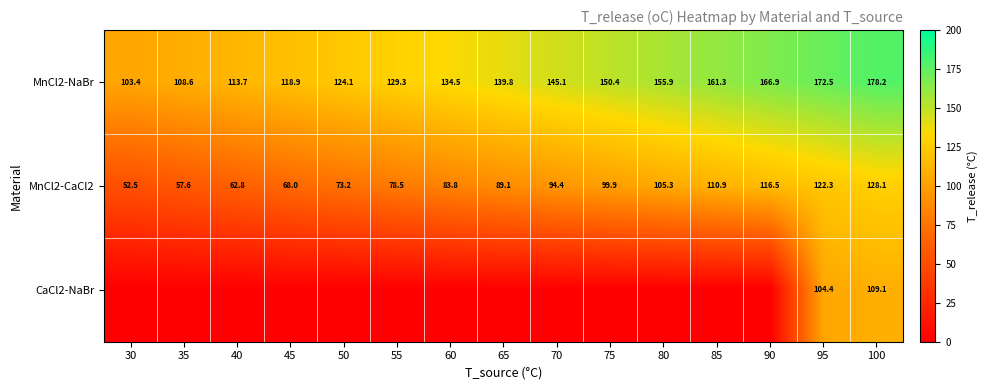

True or false: MnCl2-CaCl2 has a value of 150.5 at 80.

False